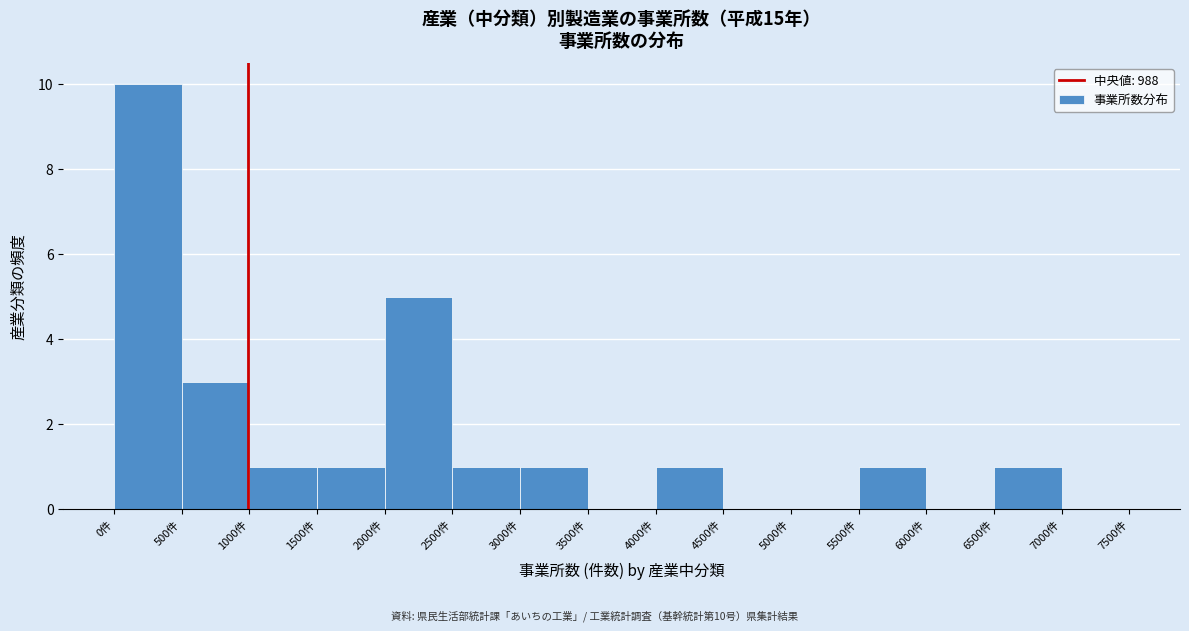

Over which range of the x-axis is the bar tallest?

0 to 500